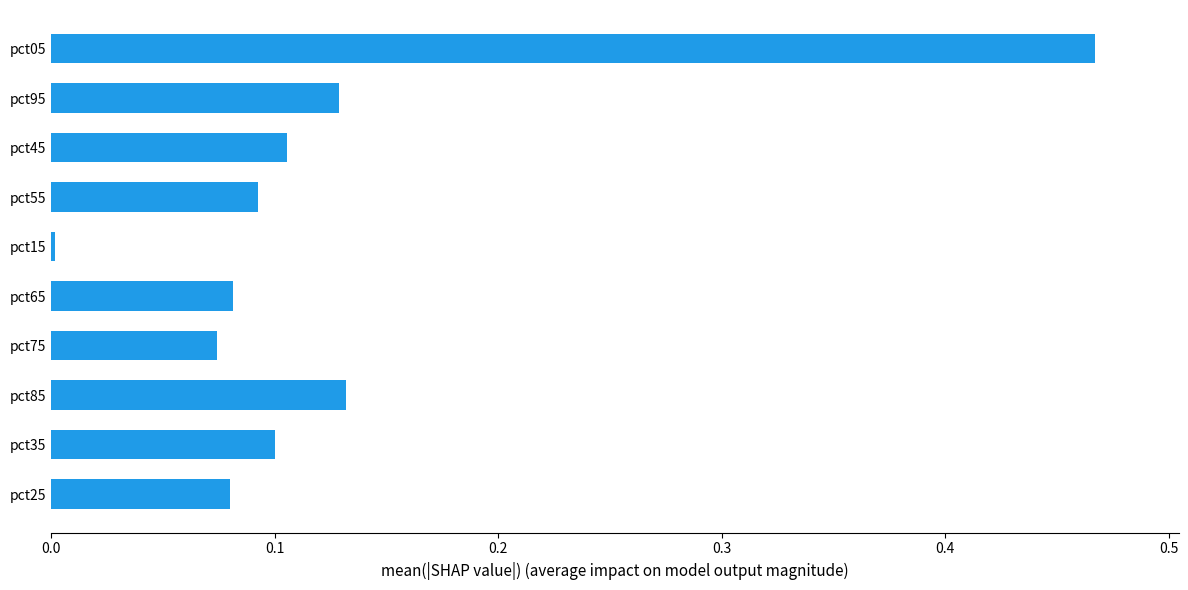

At which label is the value closest to 0?

pct15